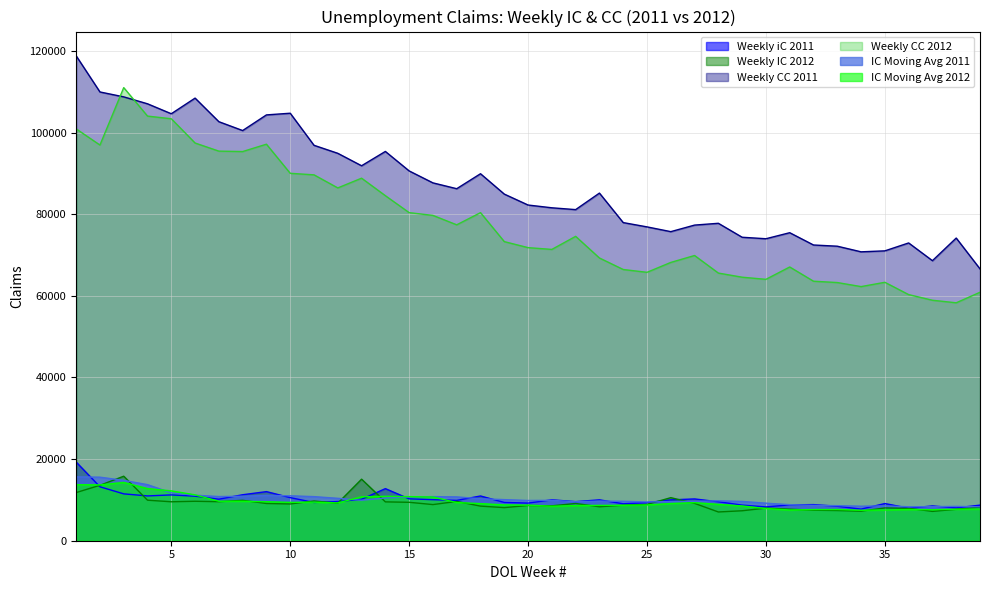

Reading left to right, list all the values displayed in this chart.

Weekly iC 2011: 1=19277.0	2=13215.0	3=11481.0	4=10976.0	5=11225.0	6=10913.0	7=10175.0	8=11264.0	9=12028.0	10=10562.0	11=9365.0	12=9603.0	13=10150.0	14=12762.0	15=10260.0	16=10055.0	17=9881.0	18=10961.0	19=9381.0	20=9217.0	21=10023.0	22=9575.0	23=10018.0	24=9049.0	25=9332.0	26=10004.0	27=10239.0	28=9543.0	29=8730.0	30=8279.0	31=8785.0	32=8847.0	33=8443.0	34=7743.0	35=9110.0	36=7977.0	37=8517.0	38=8041.0	39=8721.0
Weekly IC 2012: 1=11795.0	2=13578.0	3=15805.0	4=9929.0	5=9541.0	6=9667.0	7=9561.0	8=9901.0	9=9125.0	10=9004.0	11=9734.0	12=9203.0	13=15077.0	14=9520.0	15=9413.0	16=8854.0	17=9629.0	18=8477.0	19=8111.0	20=8638.0	21=8550.0	22=9123.0	23=8319.0	24=8708.0	25=8892.0	26=10550.0	27=9150.0	28=7044.0	29=7341.0	30=7991.0	31=7729.0	32=7473.0	33=7392.0	34=7246.0	35=8030.0	36=7936.0	37=7189.0	38=7698.0	39=8211.0
Weekly CC 2011: 1=118802.0	2=109943.0	3=108744.0	4=107044.0	5=104606.0	6=108438.0	7=102658.0	8=100490.0	9=104323.0	10=104734.0	11=96876.0	12=94913.0	13=91864.0	14=95370.0	15=90600.0	16=87670.0	17=86242.0	18=89910.0	19=84920.0	20=82242.0	21=81565.0	22=81119.0	23=85167.0	24=77940.0	25=76888.0	26=75723.0	27=77327.0	28=77768.0	29=74348.0	30=73984.0	31=75462.0	32=72450.0	33=72155.0	34=70779.0	35=71014.0	36=72954.0	37=68610.0	38=74152.0	39=66599.0
Weekly CC 2012: 1=100906.0	2=96941.0	3=111005.0	4=104031.0	5=103376.0	6=97433.0	7=95448.0	8=95344.0	9=97145.0	10=90015.0	11=89637.0	12=86434.0	13=88820.0	14=84533.0	15=80379.0	16=79700.0	17=77392.0	18=80377.0	19=73279.0	20=71804.0	21=71368.0	22=74571.0	23=69266.0	24=66448.0	25=65757.0	26=68181.0	27=69876.0	28=65573.0	29=64560.0	30=64037.0	31=67065.0	32=63577.0	33=63252.0	34=62258.0	35=63312.0	36=60298.0	37=58916.0	38=58290.0	39=60871.0
IC Moving Avg 2011: 1=15650.8	2=15568.0	3=14787.2	4=13737.2	5=11724.2	6=11148.8	7=10822.2	8=10894.2	9=11095.0	10=11007.2	11=10804.8	12=10389.5	13=9920.0	14=10470.0	15=10693.8	16=10806.8	17=10739.5	18=10289.2	19=10069.5	20=9860.0	21=9895.5	22=9549.0	23=9708.2	24=9666.2	25=9493.5	26=9600.8	27=9656.0	28=9779.5	29=9629.0	30=9197.8	31=8834.2	32=8660.2	33=8588.5	34=8454.5	35=8535.8	36=8318.2	37=8336.8	38=8411.2	39=8314.0
IC Moving Avg 2012: 1=13738.5	2=13674.2	3=14275.2	4=12776.8	5=12213.2	6=11235.5	7=9674.5	8=9667.5	9=9563.5	10=9397.8	11=9441.0	12=9266.5	13=10754.5	14=10883.5	15=10803.2	16=10716.0	17=9354.0	18=9093.2	19=8767.8	20=8713.8	21=8444.0	22=8605.5	23=8657.5	24=8675.0	25=8760.5	26=9117.2	27=9325.0	28=8909.0	29=8521.2	30=7881.5	31=7526.2	32=7633.5	33=7646.2	34=7460.0	35=7535.2	36=7651.0	37=7600.2	38=7713.2	39=7758.5